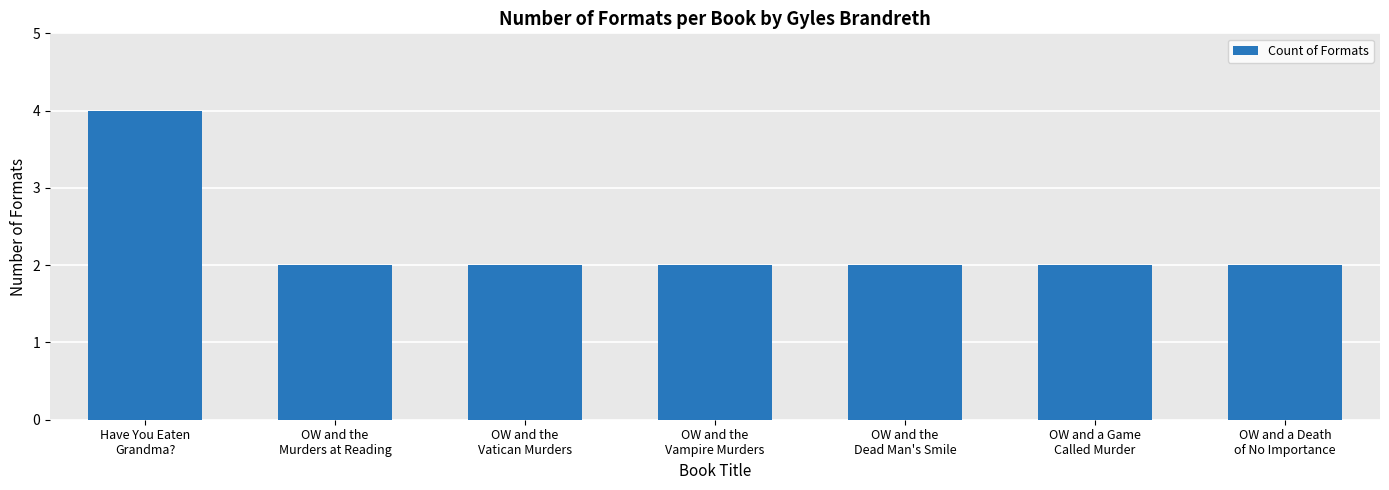

How many distinct data groups are displayed?

1